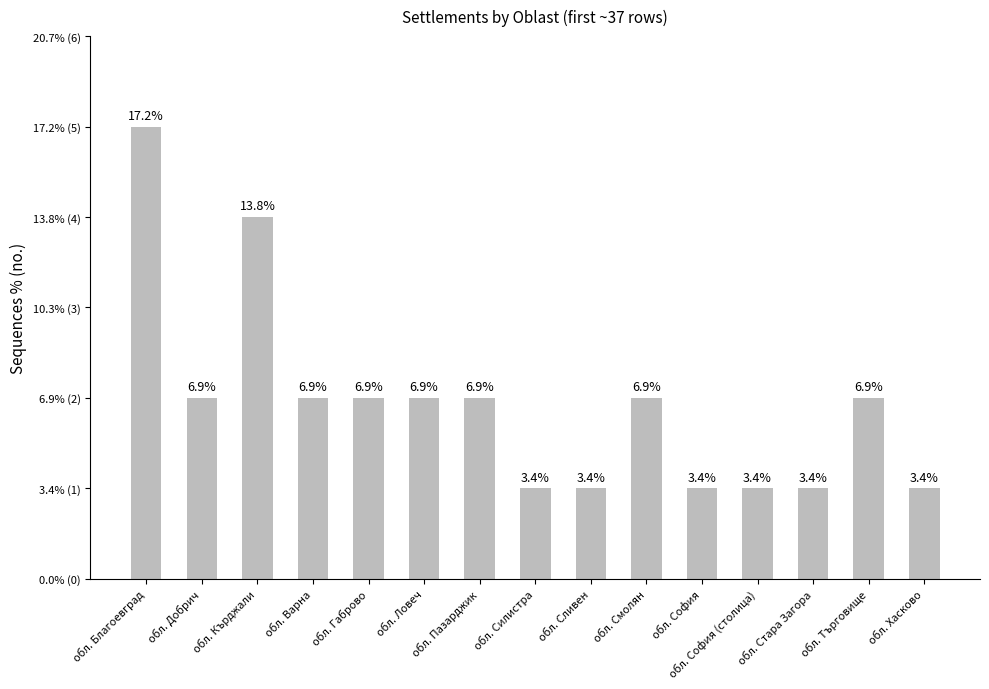

The chart shows a value of 0 at обл. Габрово. True or false?

False